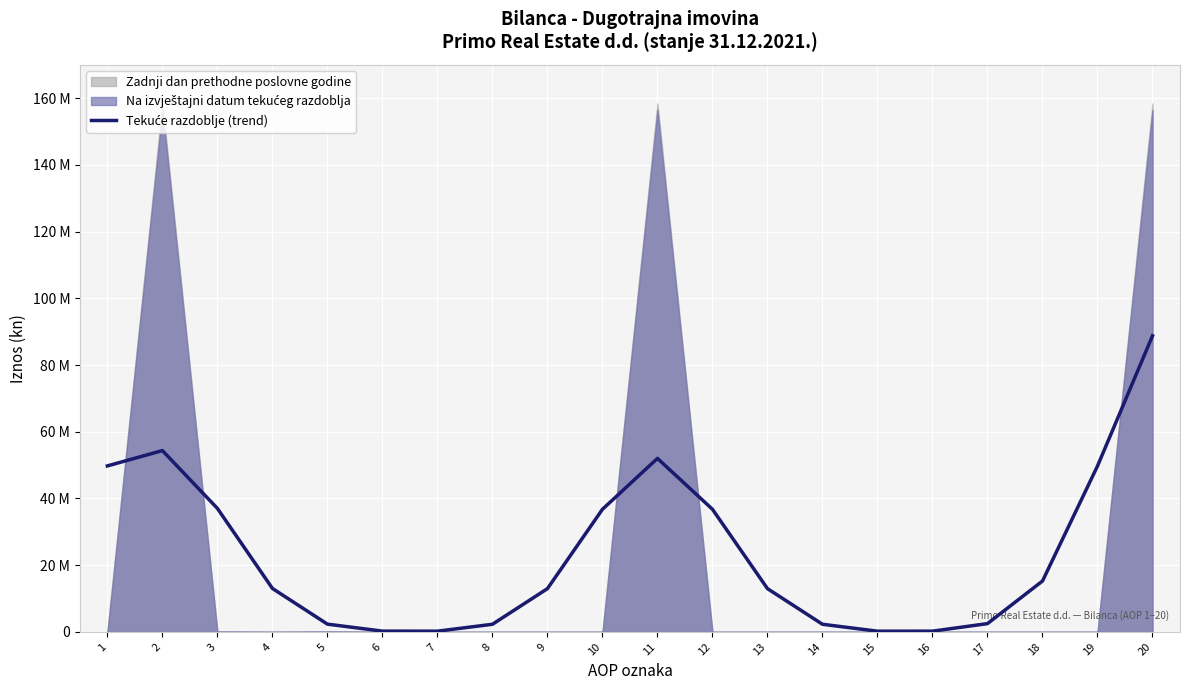

Where does the data first go above 13028563?

1